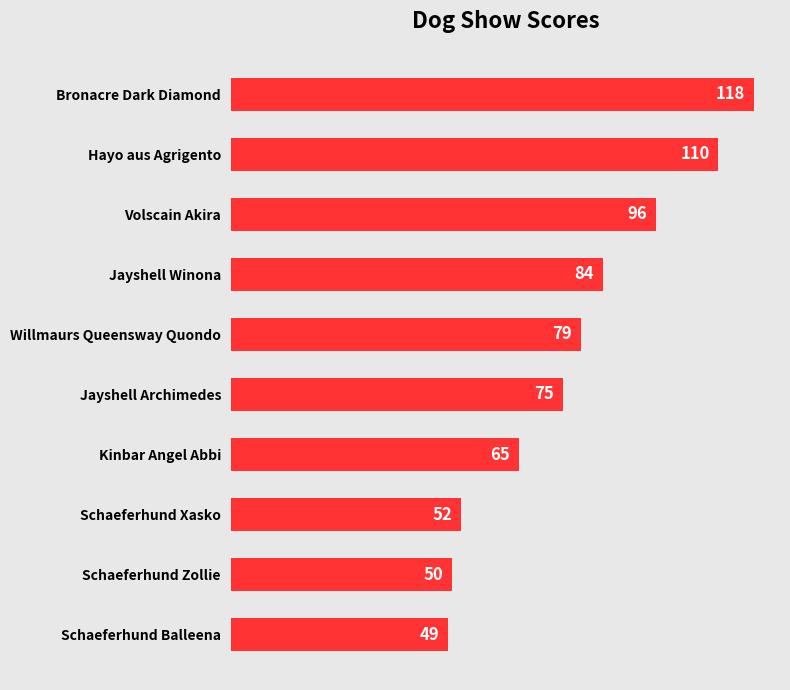

Which has a higher value, Willmaurs Queensway Quondo or Volscain Akira?

Volscain Akira